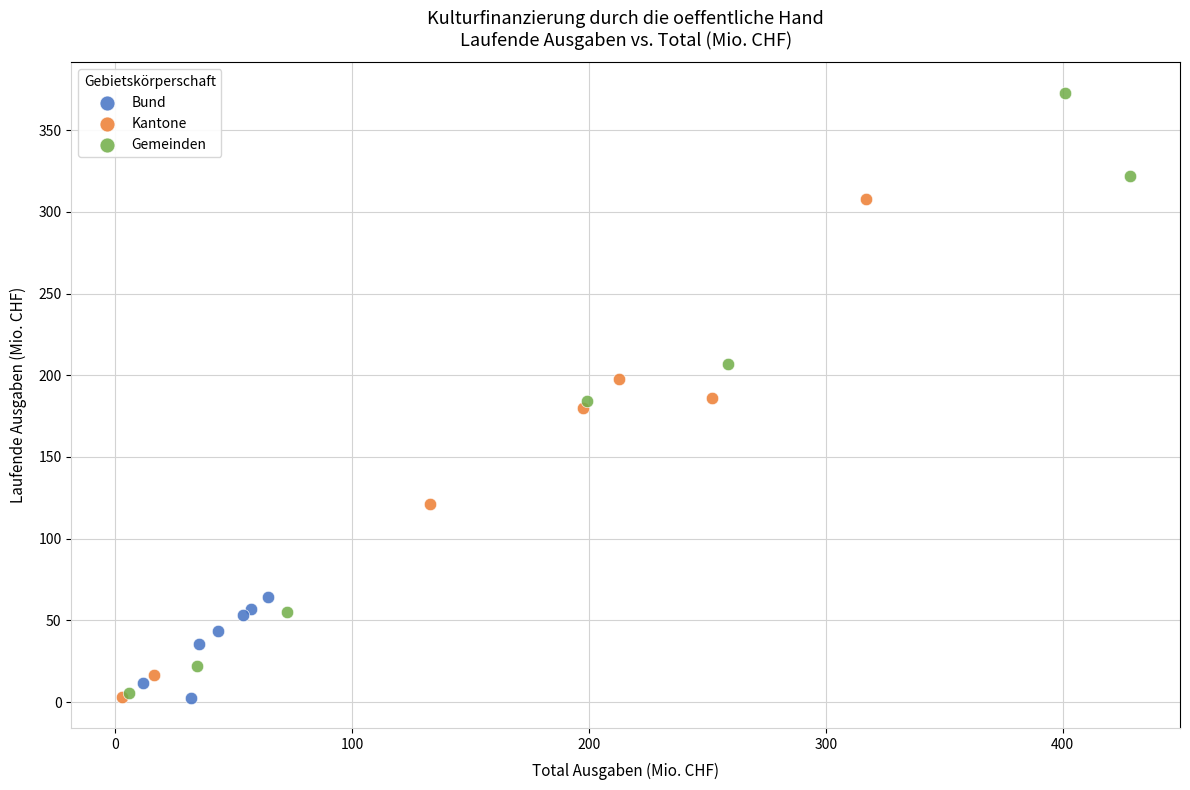

Which series has the largest Y range (max minus min)?

Gemeinden